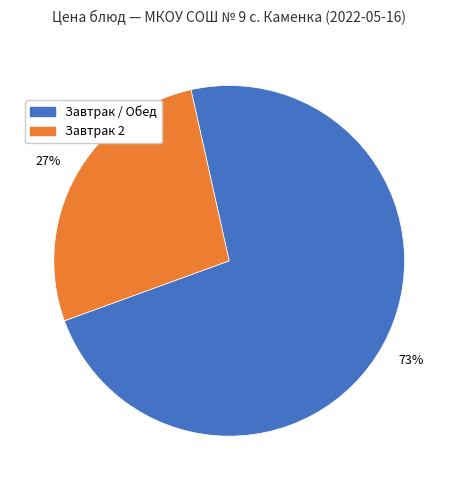

To the nearest percent, what portion does Завтрак 2 represent?

27%